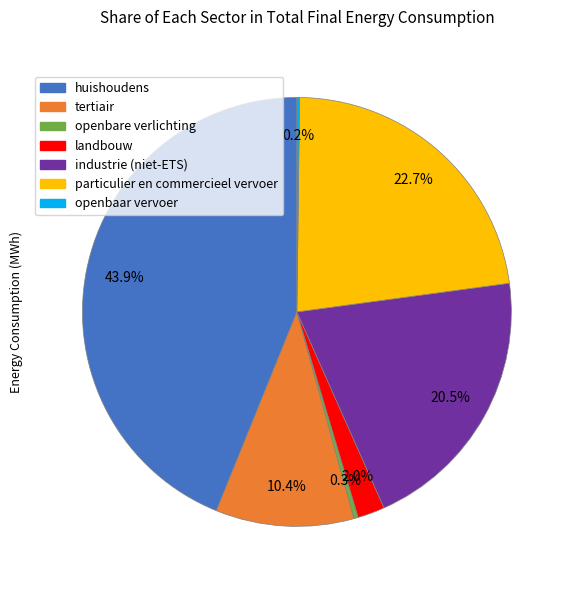

Which category has the biggest portion of the pie?

huishoudens